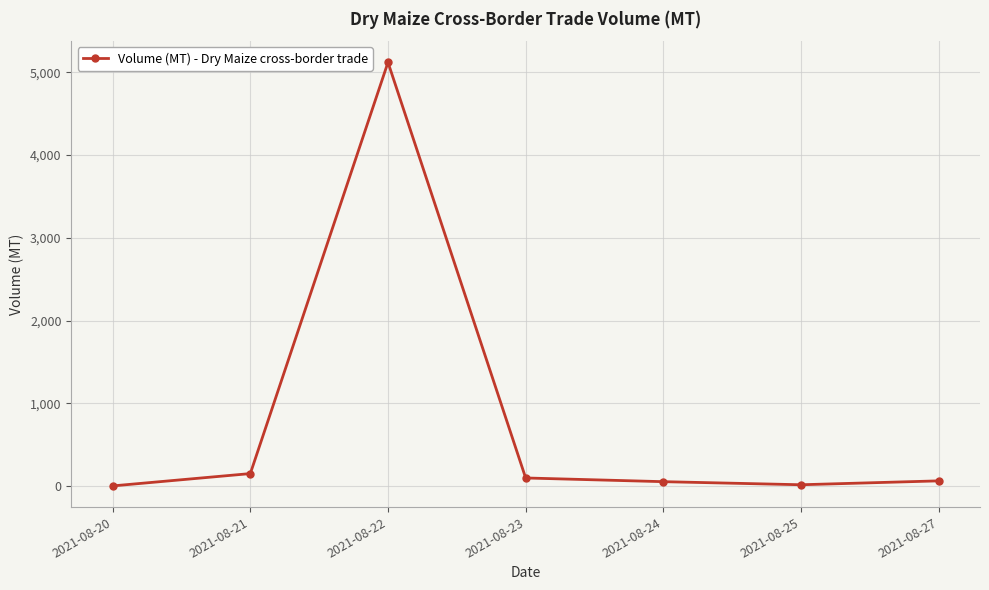

What is the value of the 3rd point from the left?

5120.0